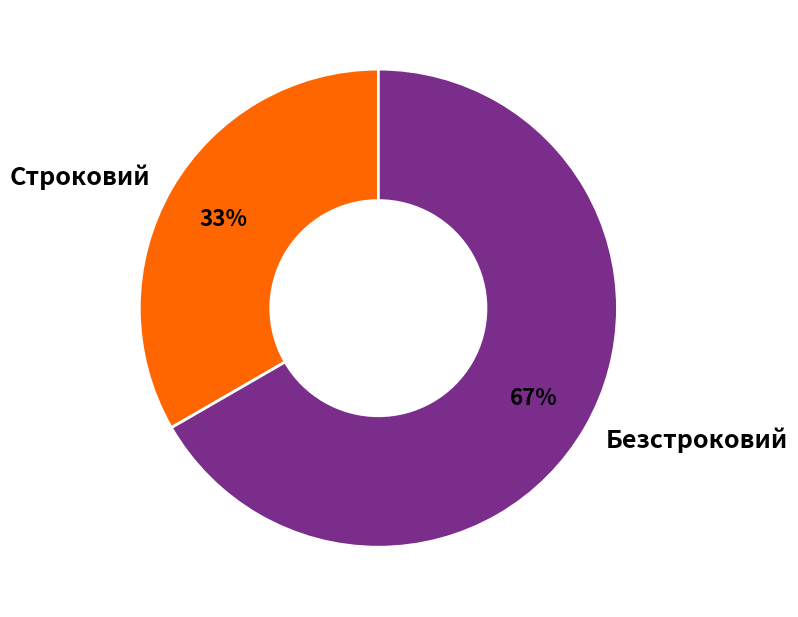

How many slices are in this pie chart?

2